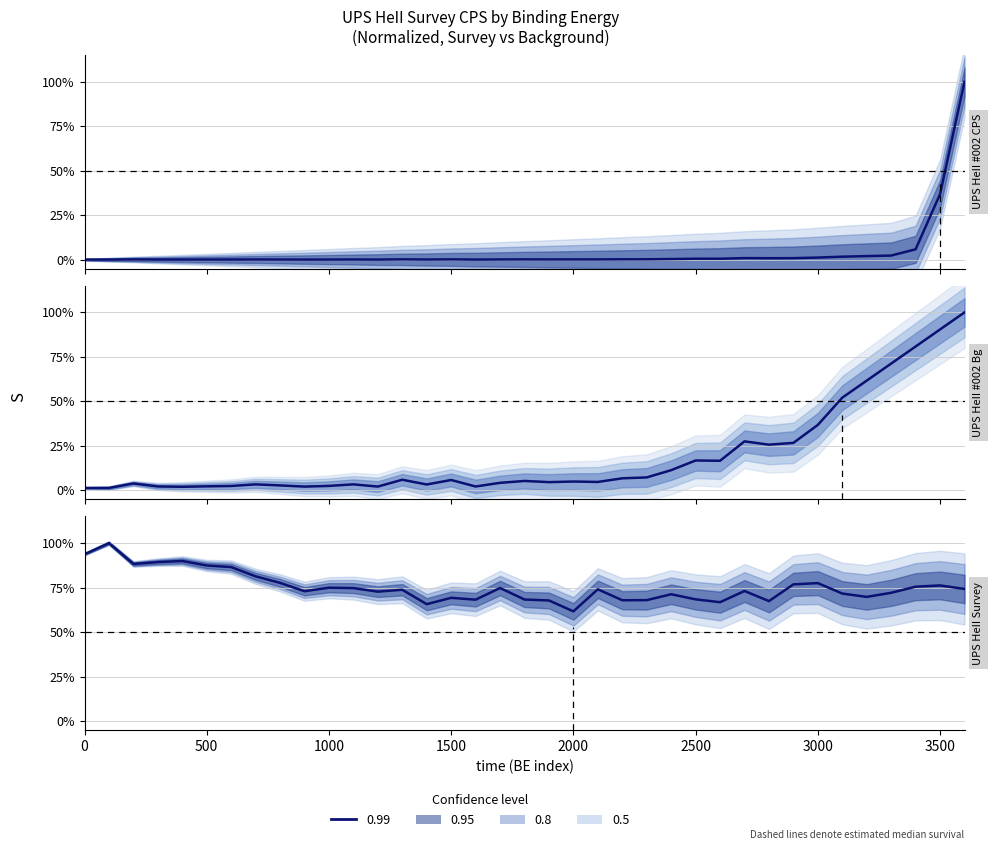

Which series has the largest total across all categories?

CPS_UPS HeII Survey